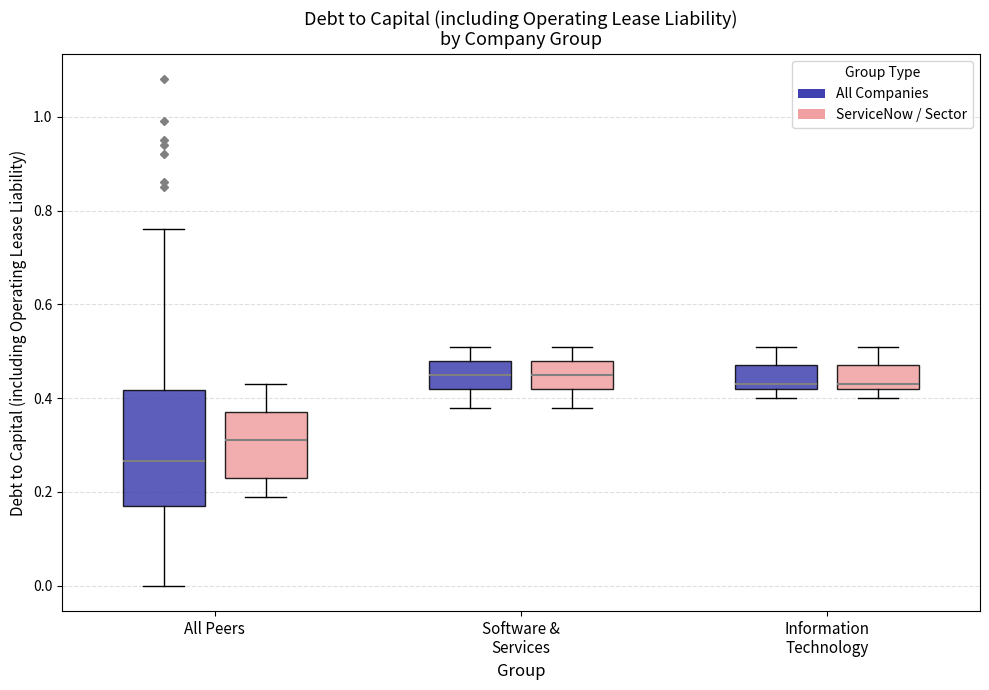

Where is the upper edge of the box for Software & Services (All Companies) on the y-axis? The values are not printed on the chart, so give them approximately, as read against the axis.

0.48